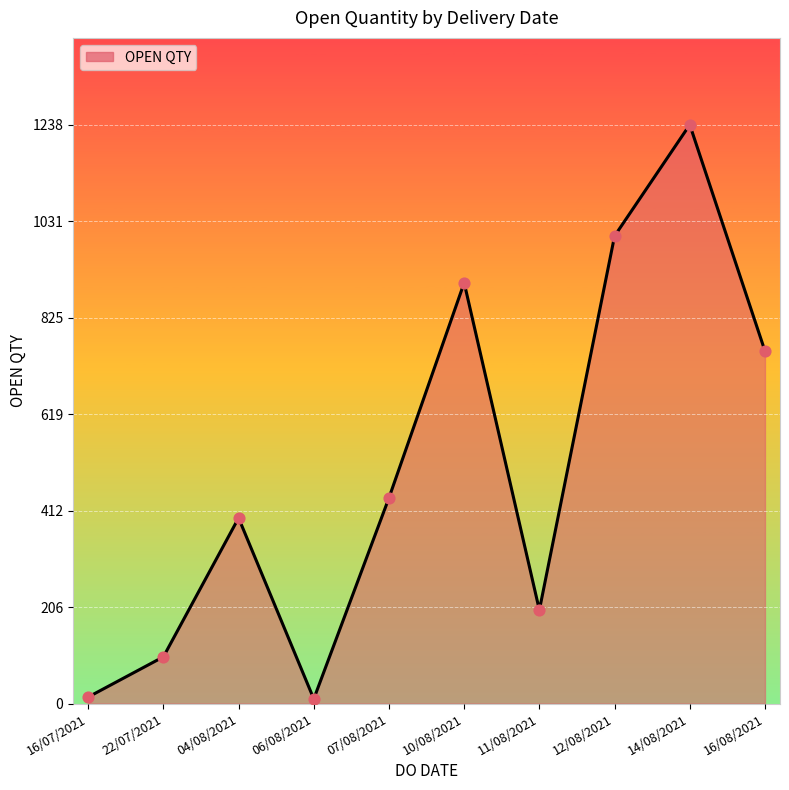

Approximately how many times larger is the value at 16/08/2021 compared to 22/07/2021?

7.5